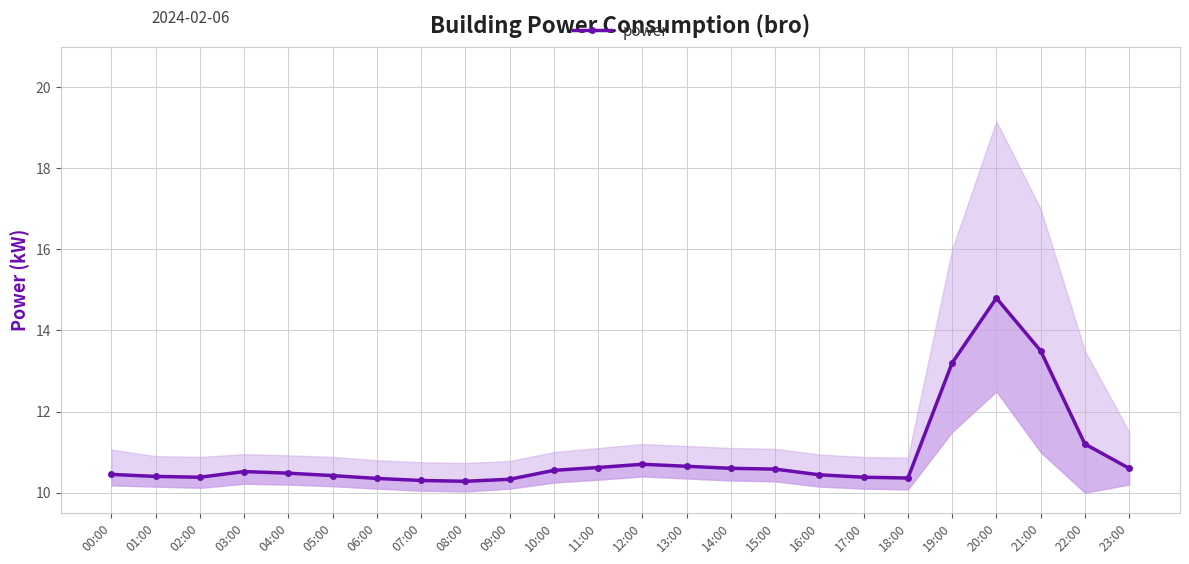

List the labels in order of value, smallest first.

08:00, 07:00, 09:00, 06:00, 18:00, 02:00, 17:00, 01:00, 05:00, 16:00, 00:00, 04:00, 03:00, 10:00, 15:00, 14:00, 23:00, 11:00, 13:00, 12:00, 22:00, 19:00, 21:00, 20:00